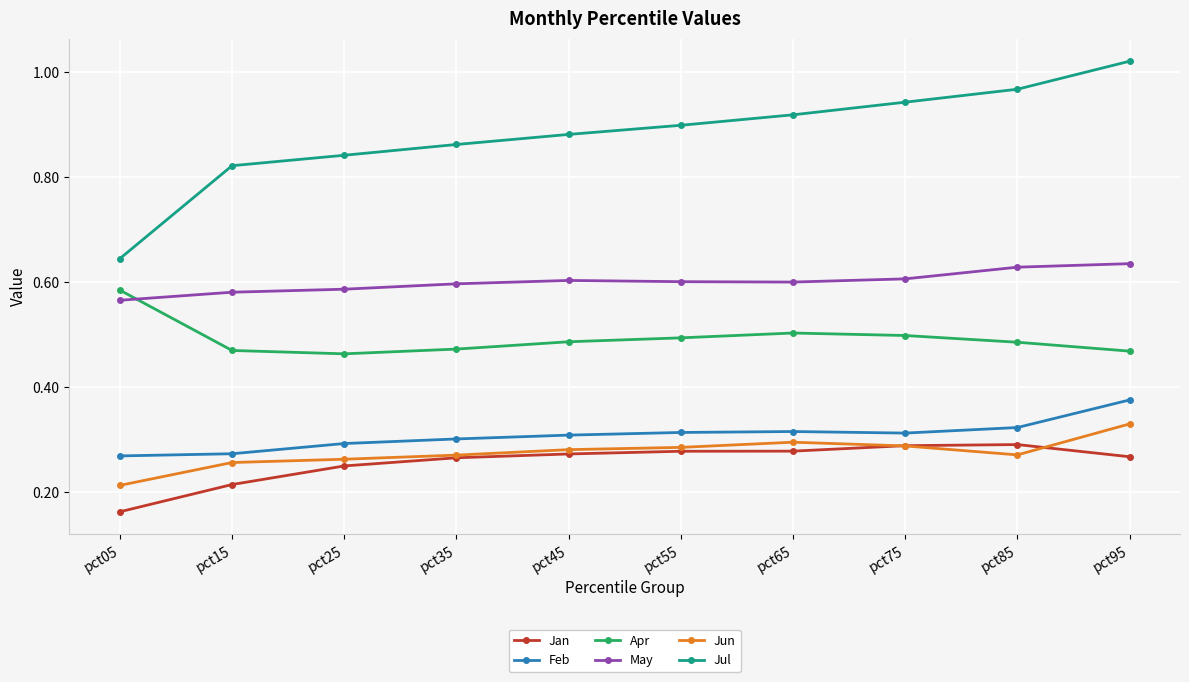

Which label corresponds to the largest value in the chart?

pct95